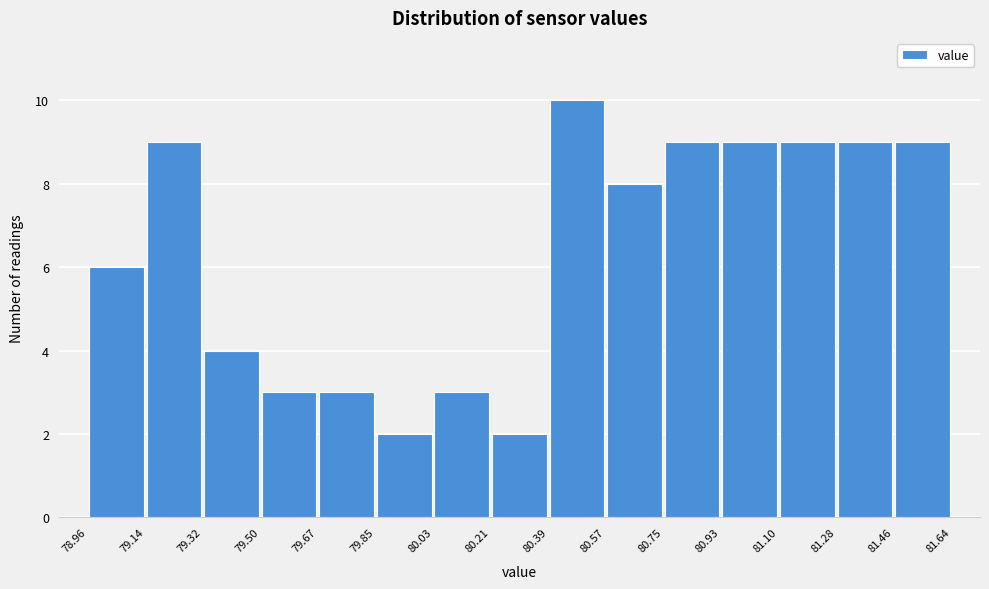

Reading left to right, transcribe this chart: for each bar, give the range it covers on the x-axis and its height. The values are not printed on the chart, so give them approximately, as read against the axis.

78.96 to 79.14: 6
79.14 to 79.32: 9
79.32 to 79.50: 4
79.50 to 79.67: 3
79.67 to 79.85: 3
79.85 to 80.03: 2
80.03 to 80.21: 3
80.21 to 80.39: 2
80.39 to 80.57: 10
80.57 to 80.75: 8
80.75 to 80.93: 9
80.93 to 81.10: 9
81.10 to 81.28: 9
81.28 to 81.46: 9
81.46 to 81.64: 9